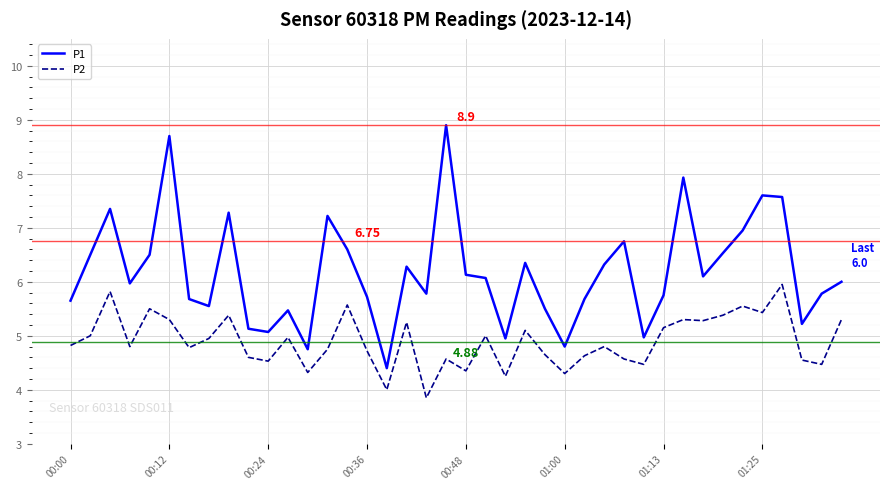

In P2, how many points are higher than both neighbors (excluding endpoints)?

13